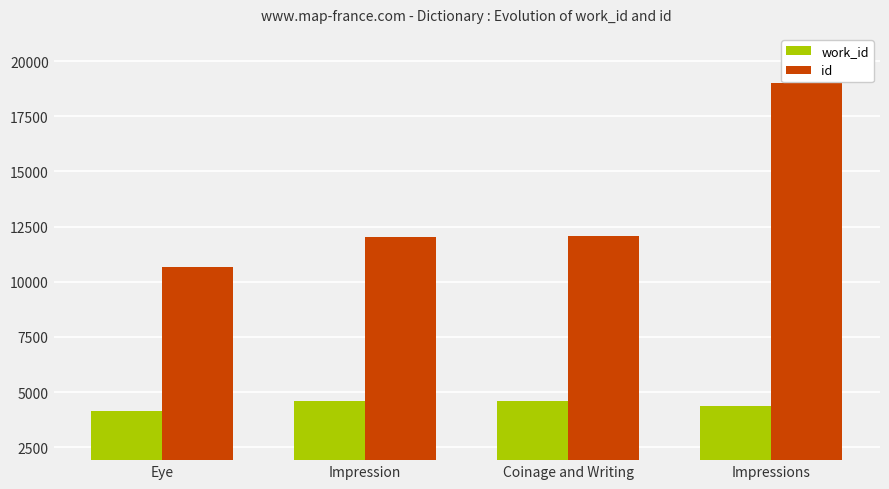

The value of id at Impression is 19824. True or false?

False